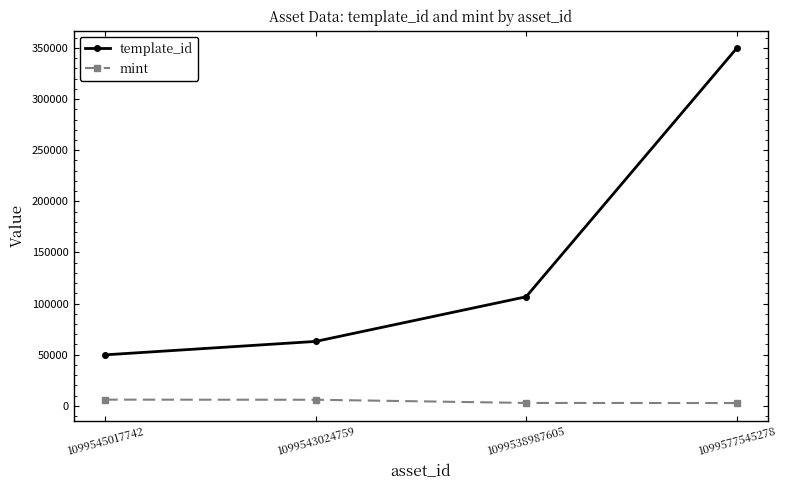

Which series has the widest spread of values?

template_id